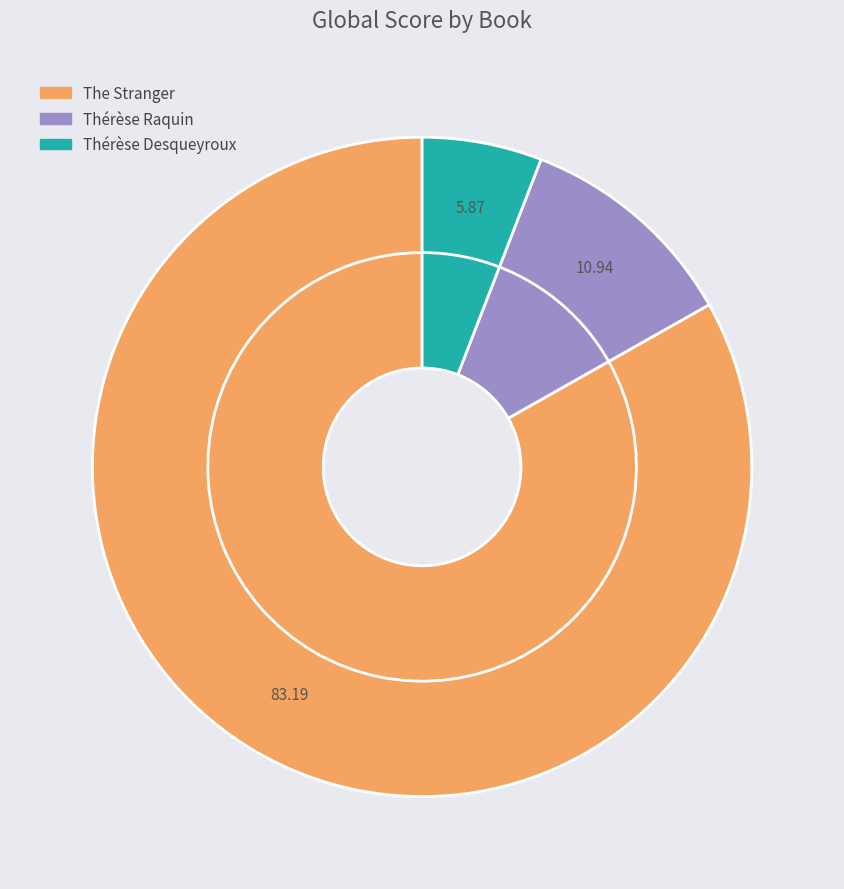

Is the sum of Thérèse Desqueyroux and The Stranger greater than half?

Yes